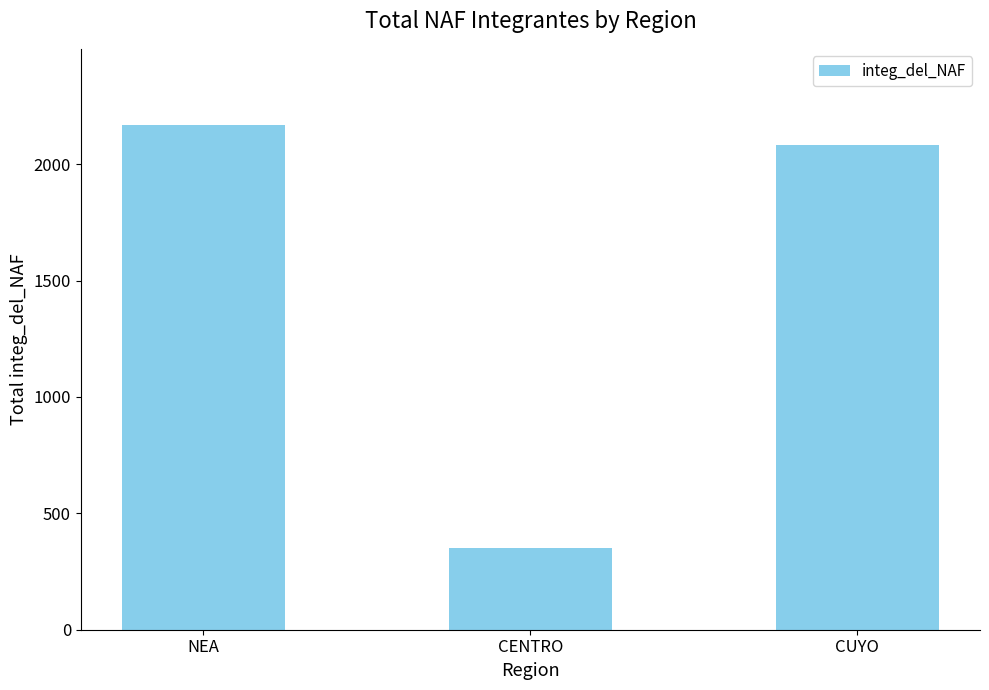

Does the chart contain stacked bars?

No